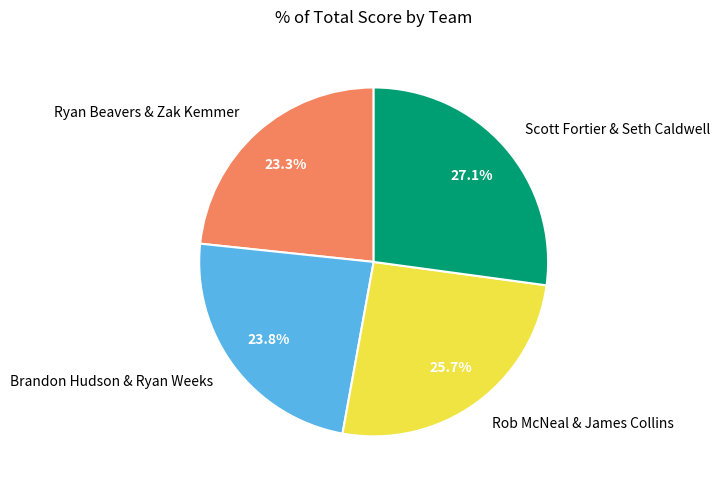

How many segments does this pie chart have?

4